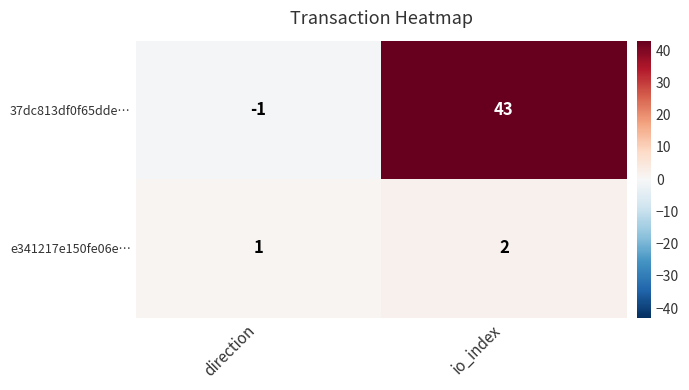

What is the greatest value displayed?

43